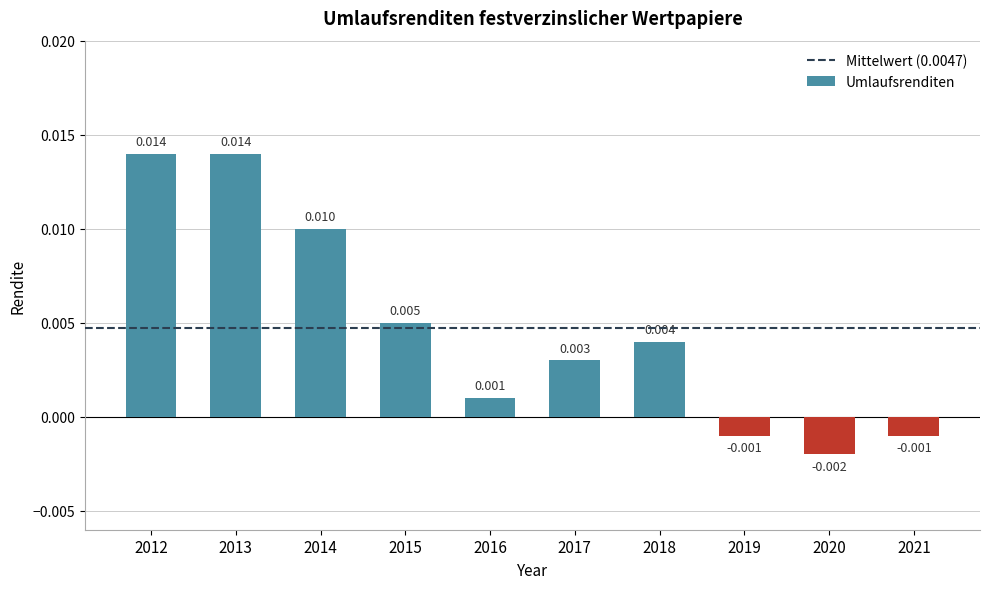

How many bars are there in total?

10